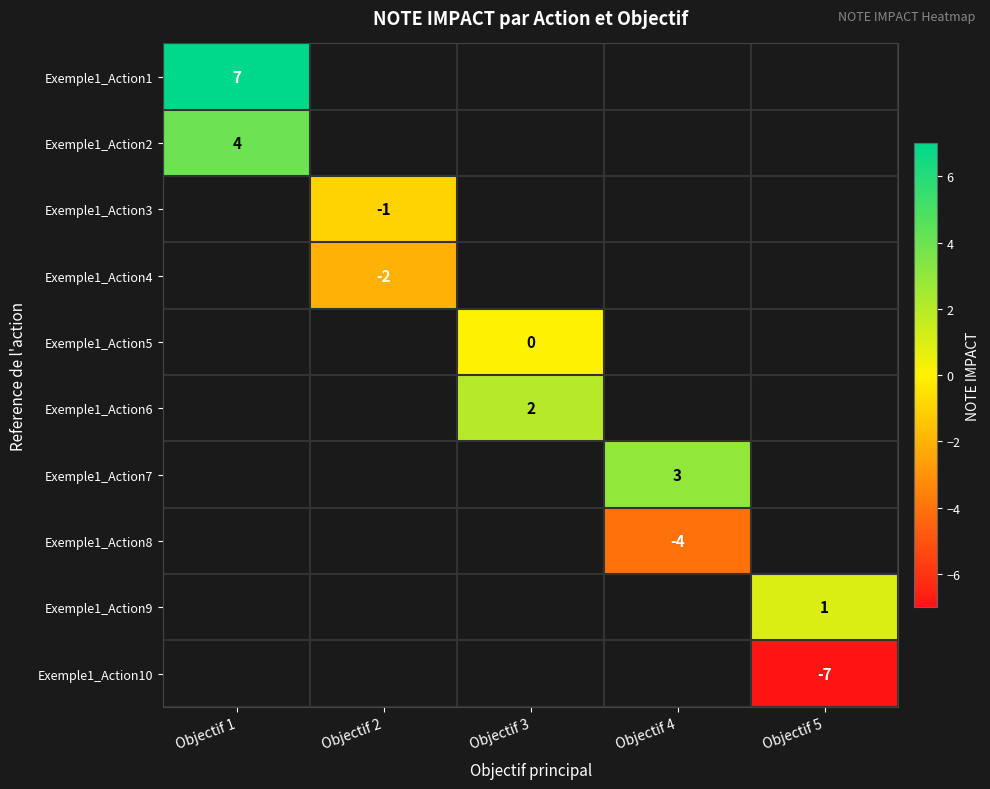

Is the value of Exemple1_Action2 at Objectif 1 greater than the value of Exemple1_Action8 at Objectif 4?

Yes